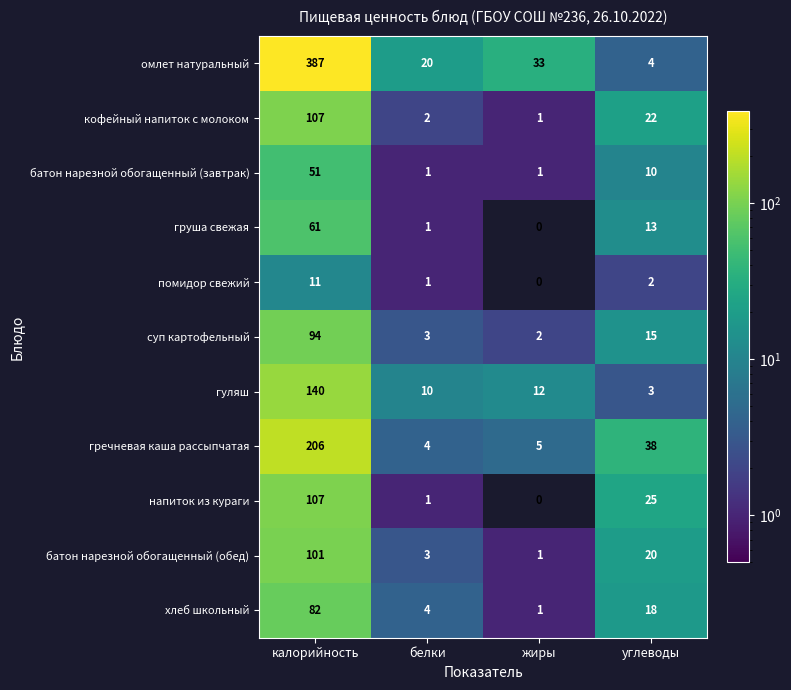

Which series changed the most between белки and жиры?

омлет натуральный